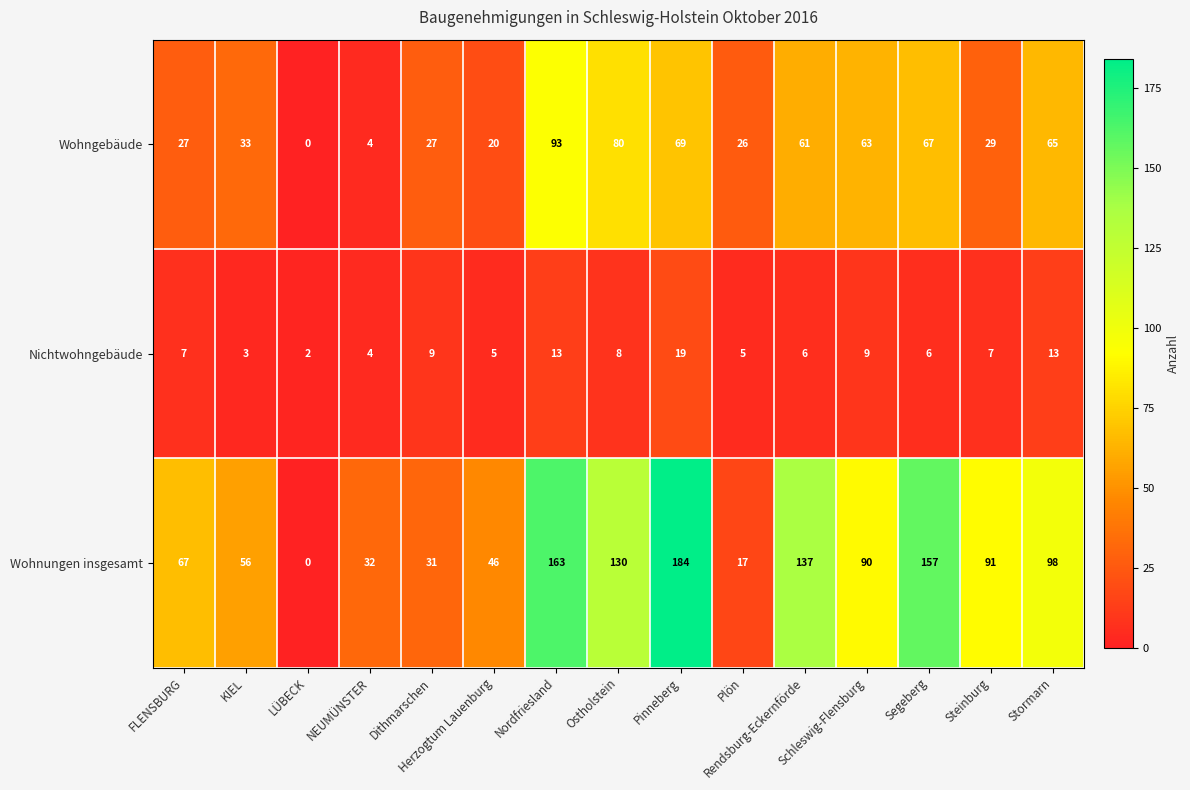

Which series has the widest spread of values?

Wohnungen insgesamt